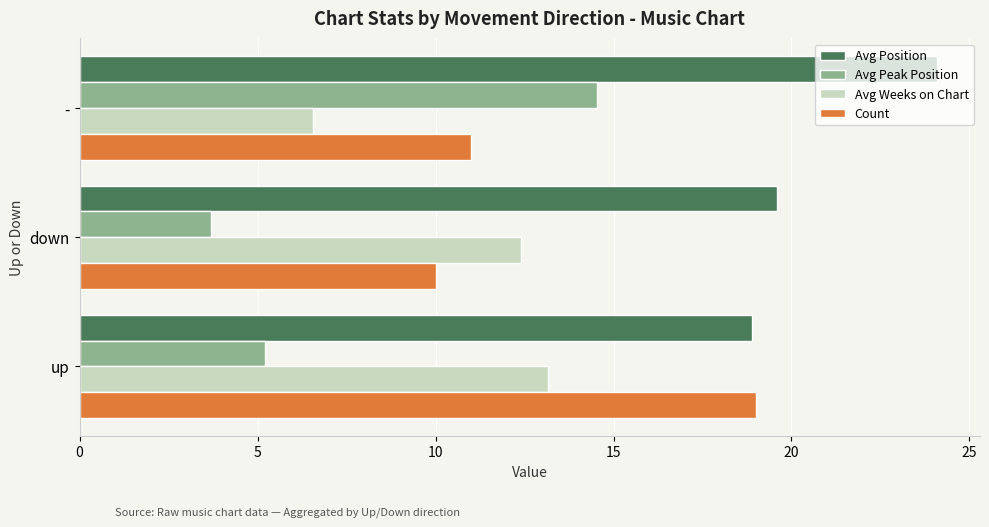

Rank the series by their average value, from highest to lowest.

Avg Position, Count, Avg Weeks on Chart, Avg Peak Position